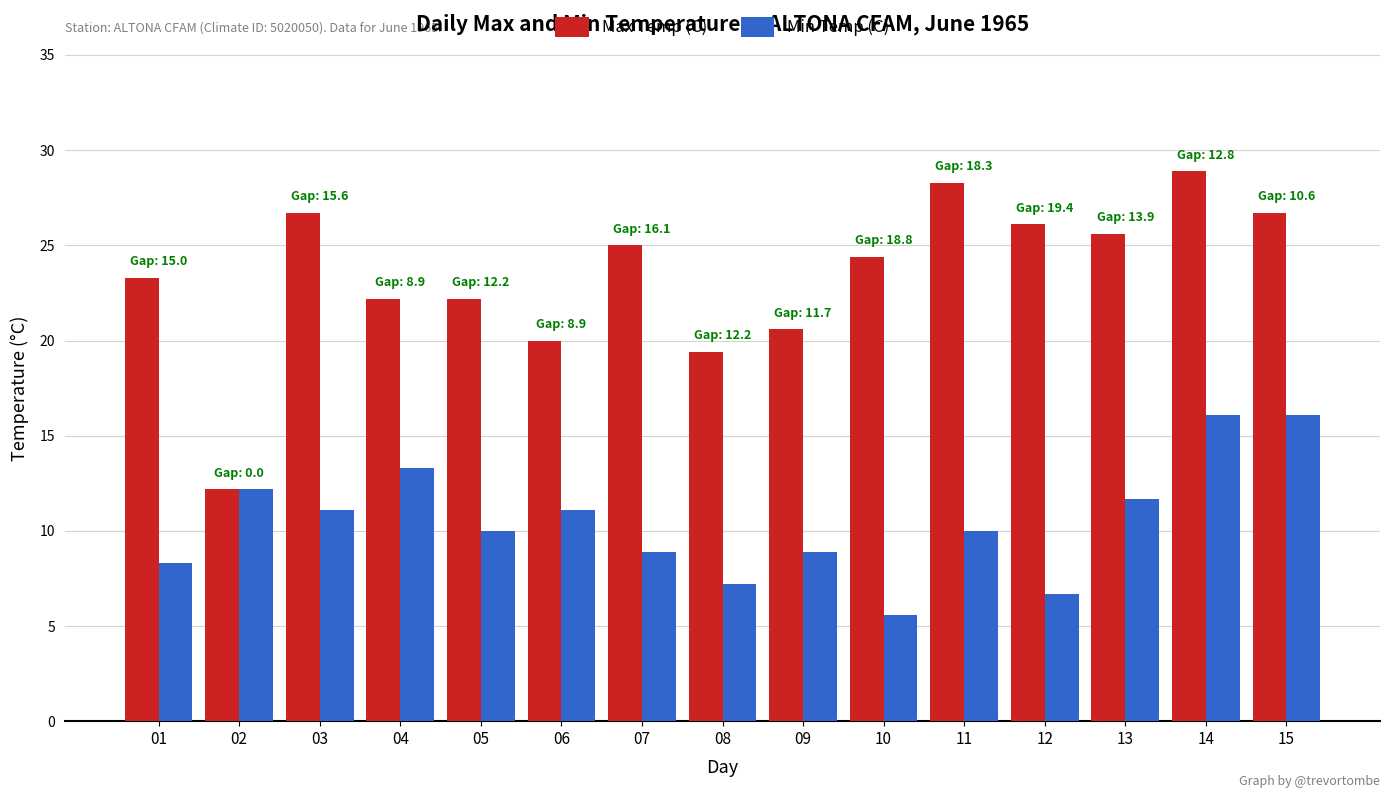

Rank the series by their maximum value, from highest to lowest.

Max Temp (C), Min Temp (C)